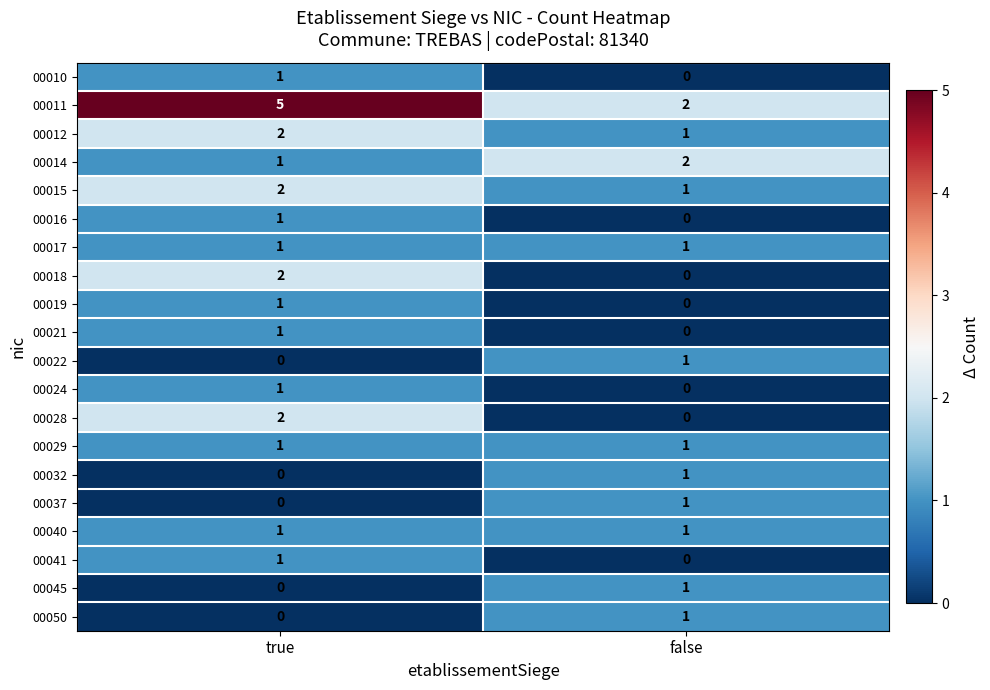

What is the spread (max minus min) of values at false?

2